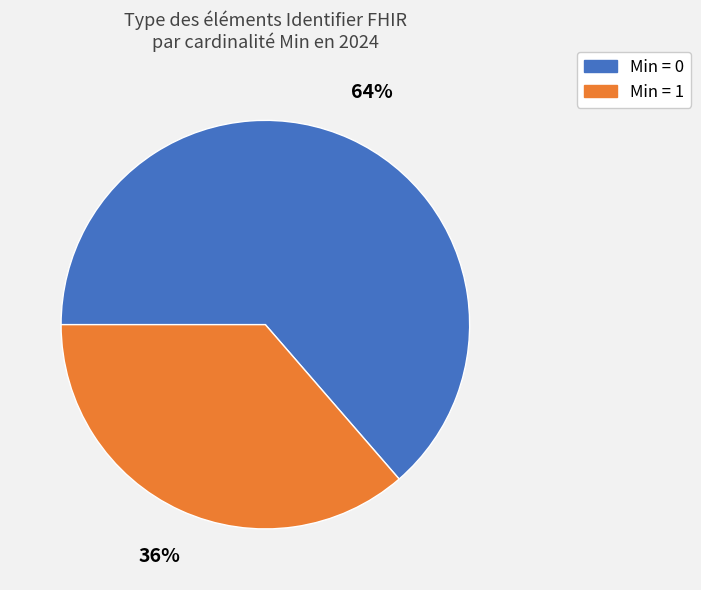

How many slices are in this pie chart?

2